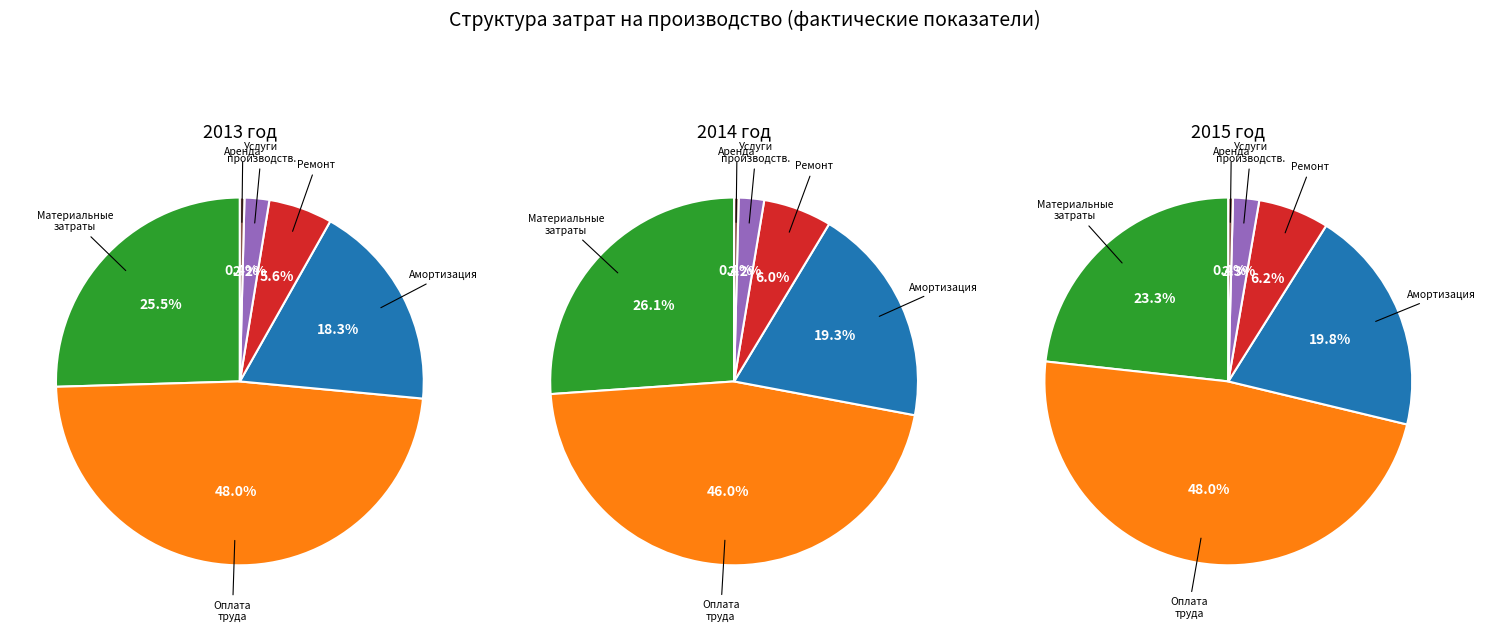

What is the ratio of the value at Услуги производственного характера to the value at Материальные затраты?

0.1